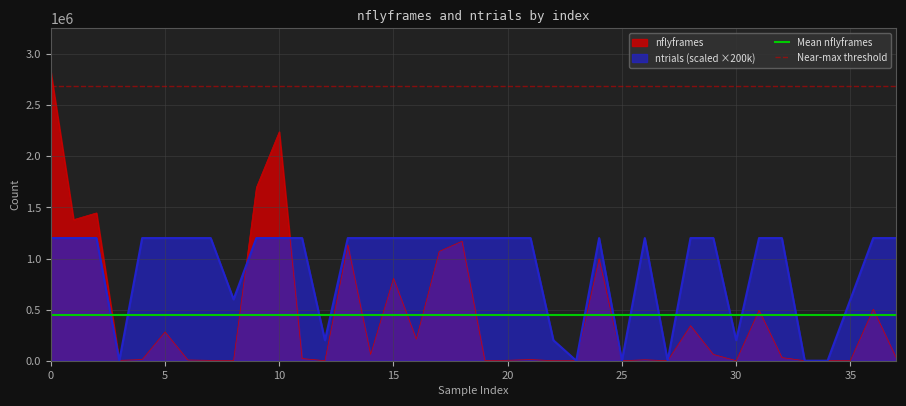

What is the value of the Near-max threshold point at the 2nd from the left?

2687328.6